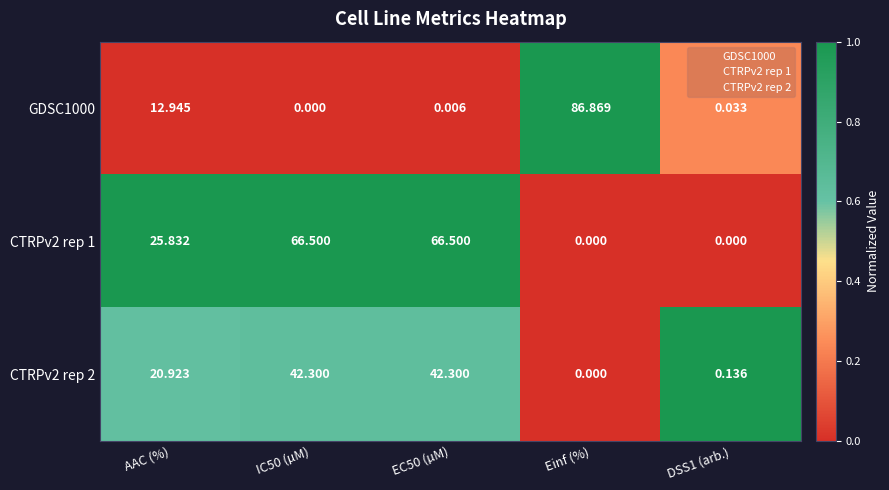

At which label is CTRPv2 rep 2 closest to 21?

AAC (%)